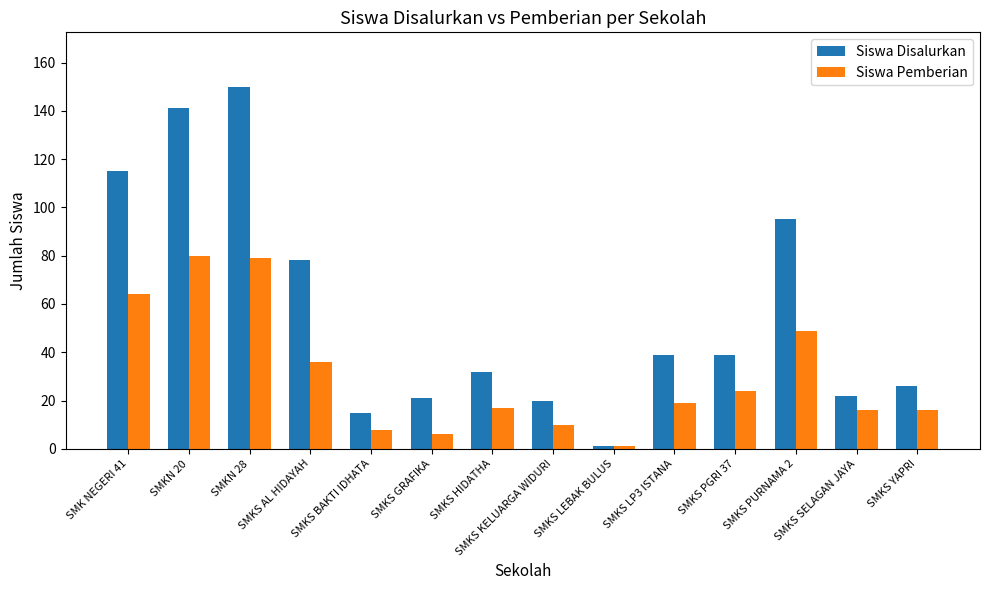

What is the smallest value displayed?

1